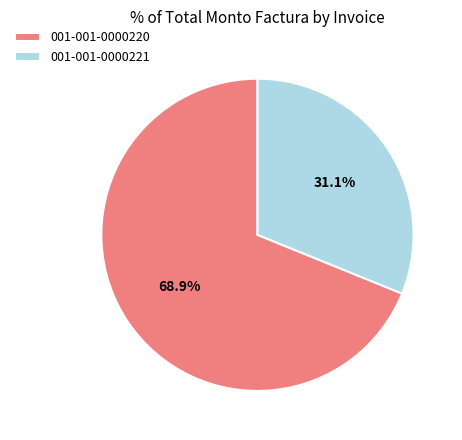

Rank the categories by value from highest to lowest.

001-001-0000220, 001-001-0000221